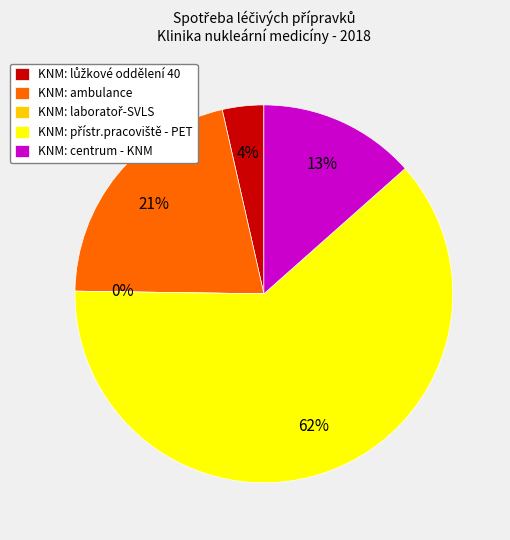

To the nearest percent, what portion does KNM: centrum - KNM represent?

13%